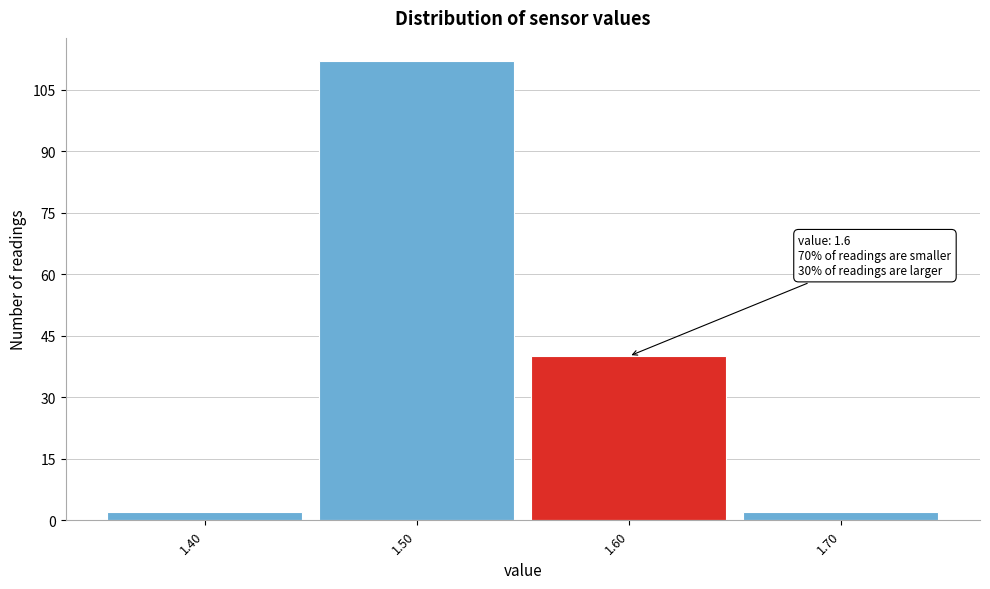

Over which range of the x-axis is the bar tallest?

1.45 to 1.55